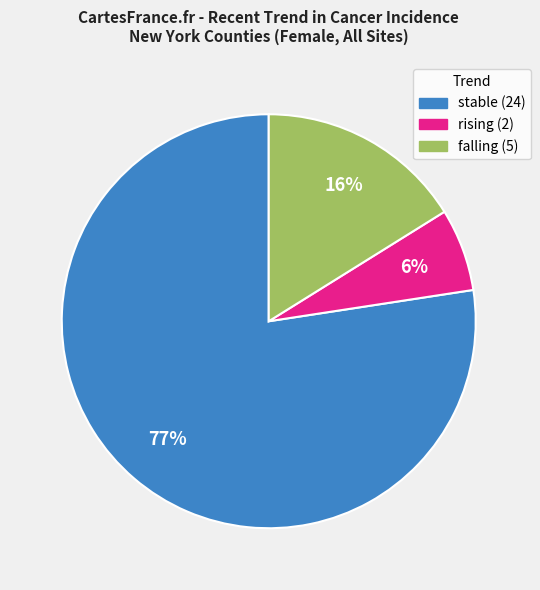

Do stable and falling together represent more than half of the pie?

Yes